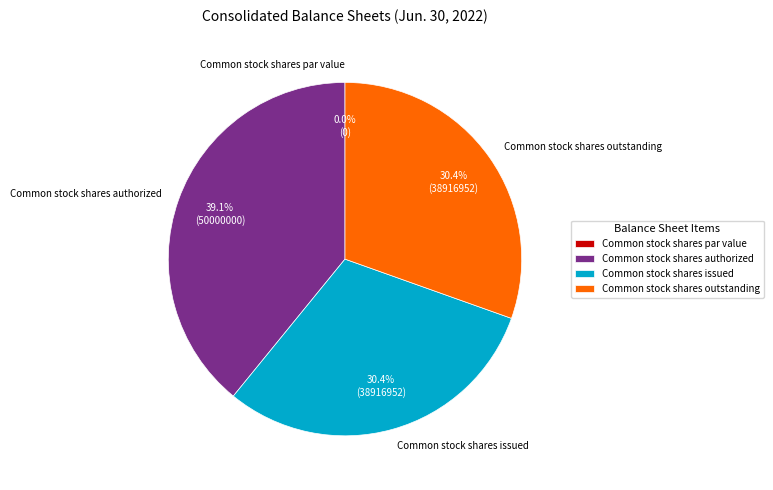

Is there any slice that represents more than half of the pie?

No